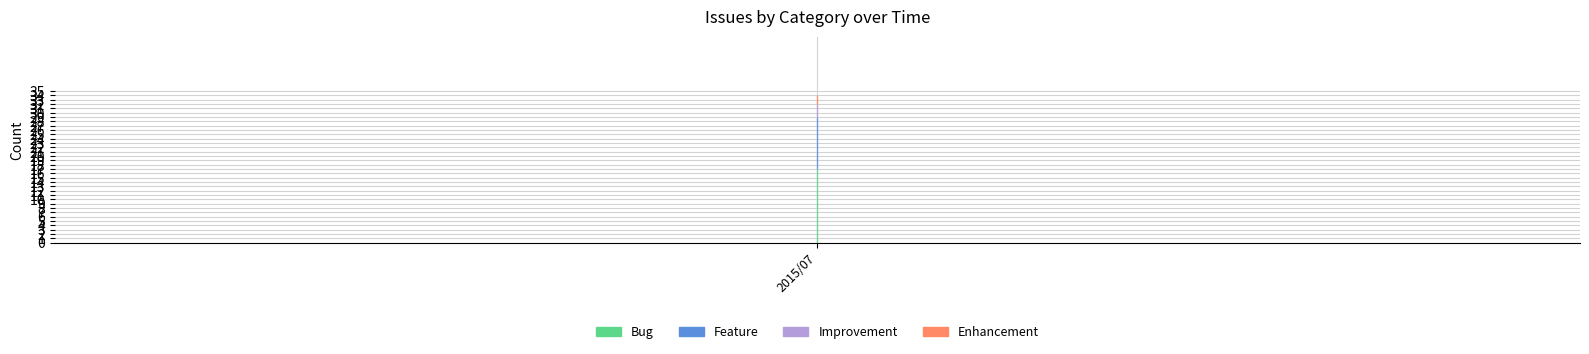

True or false: Improvement and Feature cross at least once.

False